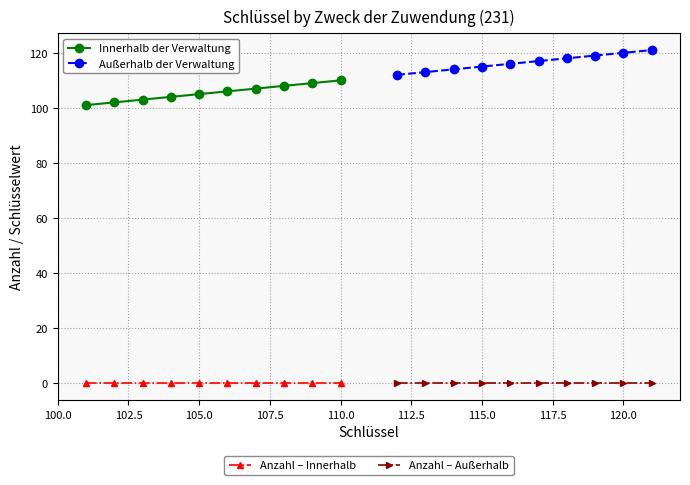

How many data points in Außerhalb der Verwaltung are less than 117?

5